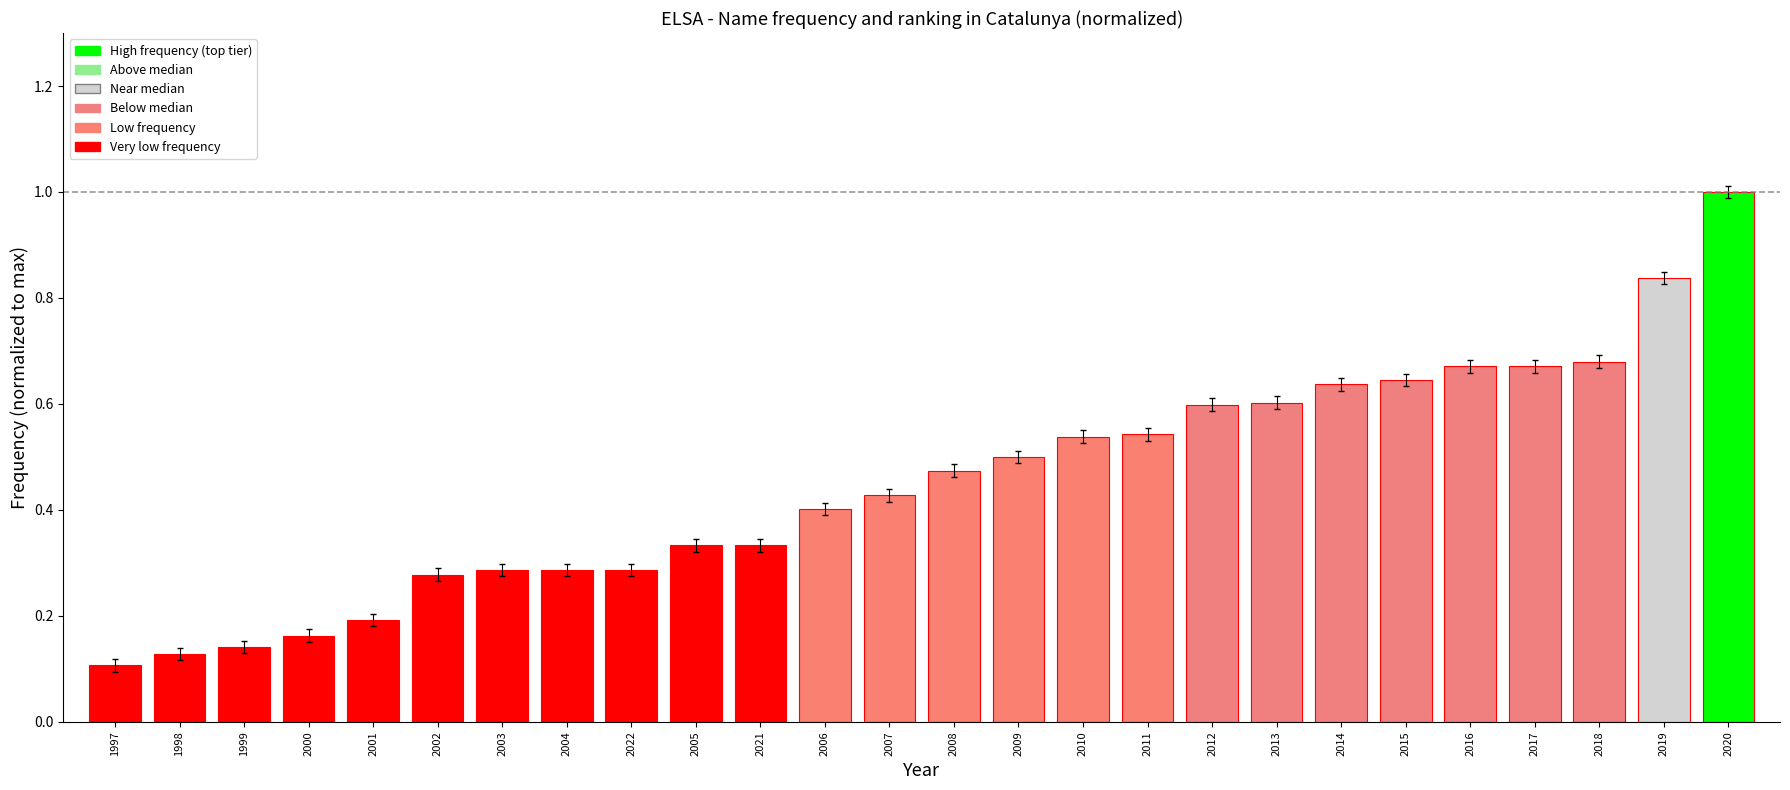

The value at 2006 is 0.7. True or false?

False